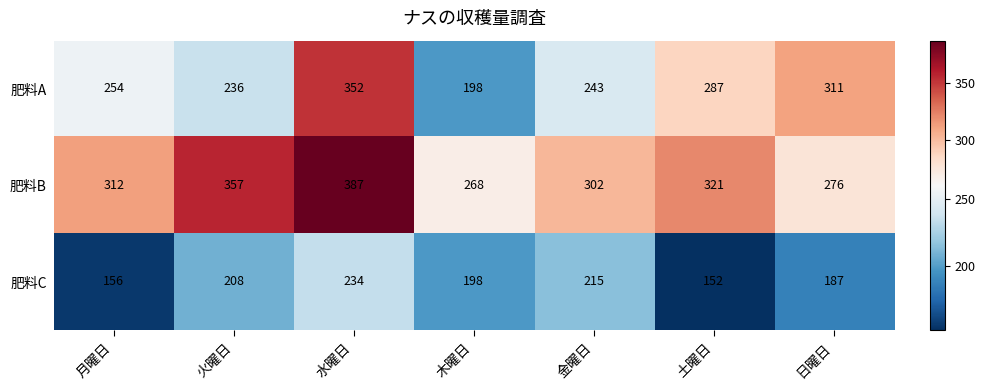

Which series has the largest range (max minus min)?

肥料A